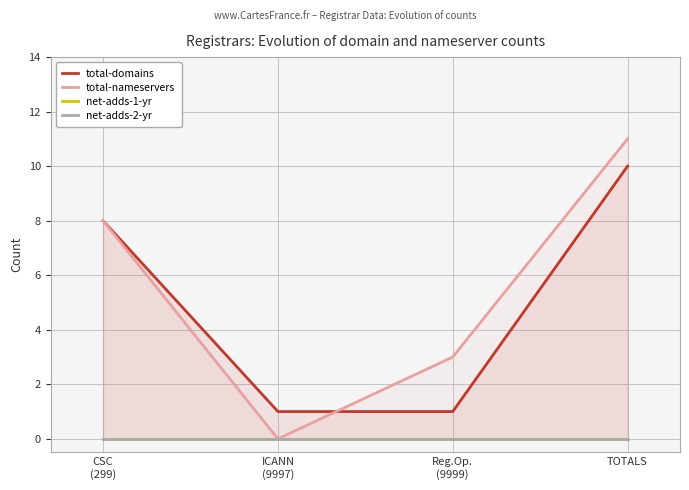

True or false: net-adds-1-yr and net-adds-2-yr cross at least once.

False